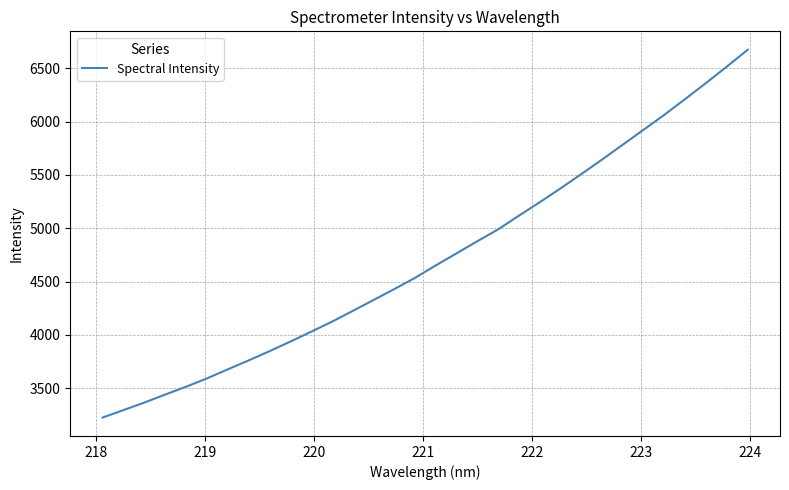

Is this an area chart (filled region under the line)?

No